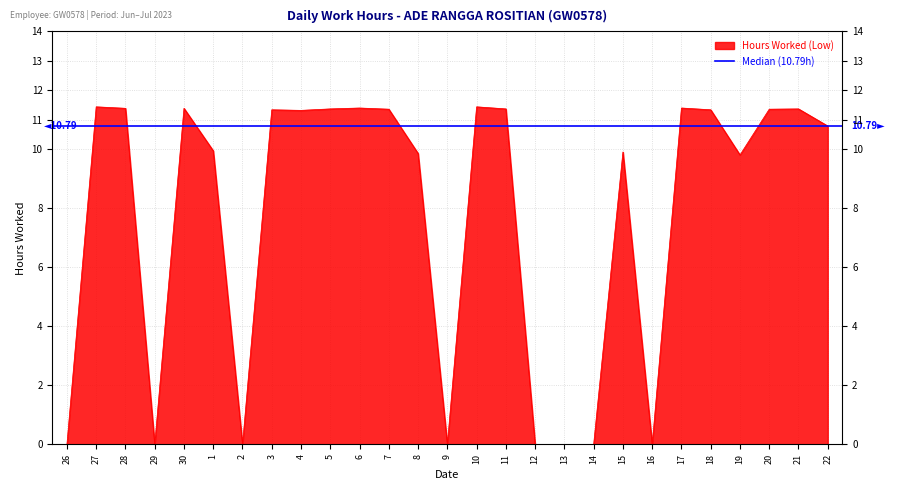

Where does the data first go above 11?

27